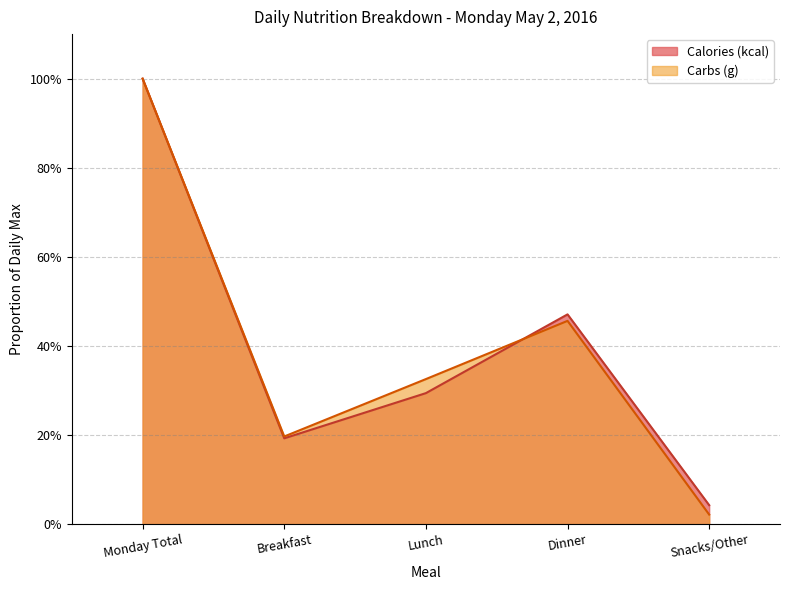

Does the chart display data point markers on the line(s)?

No